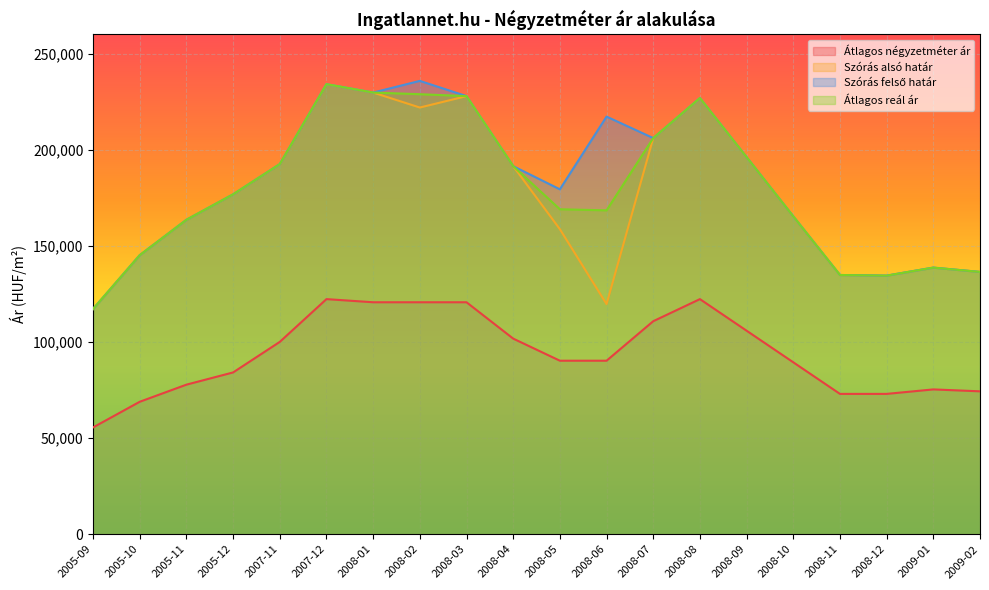

At which category does Szórás felső határ reach its first local peak?

2007-12